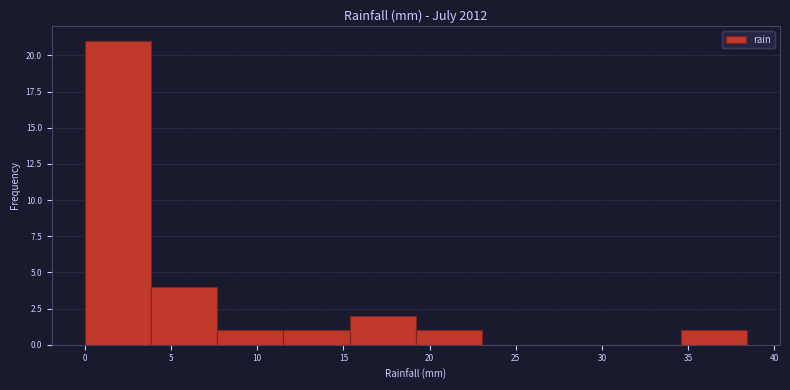

Reading left to right, list every bar in this chart as the range it spans on the x-axis followed by its height. Neither the bar edges nor the heights are printed on the chart, so give them approximately, as read against the axes.

0.0 to 4.0: 21
4.0 to 7.5: 4
7.5 to 11.5: 1
11.5 to 15.5: 1
15.5 to 19.0: 2
19.0 to 23.0: 1
23.0 to 27.0: 0
27.0 to 30.5: 0
30.5 to 34.5: 0
34.5 to 38.5: 1